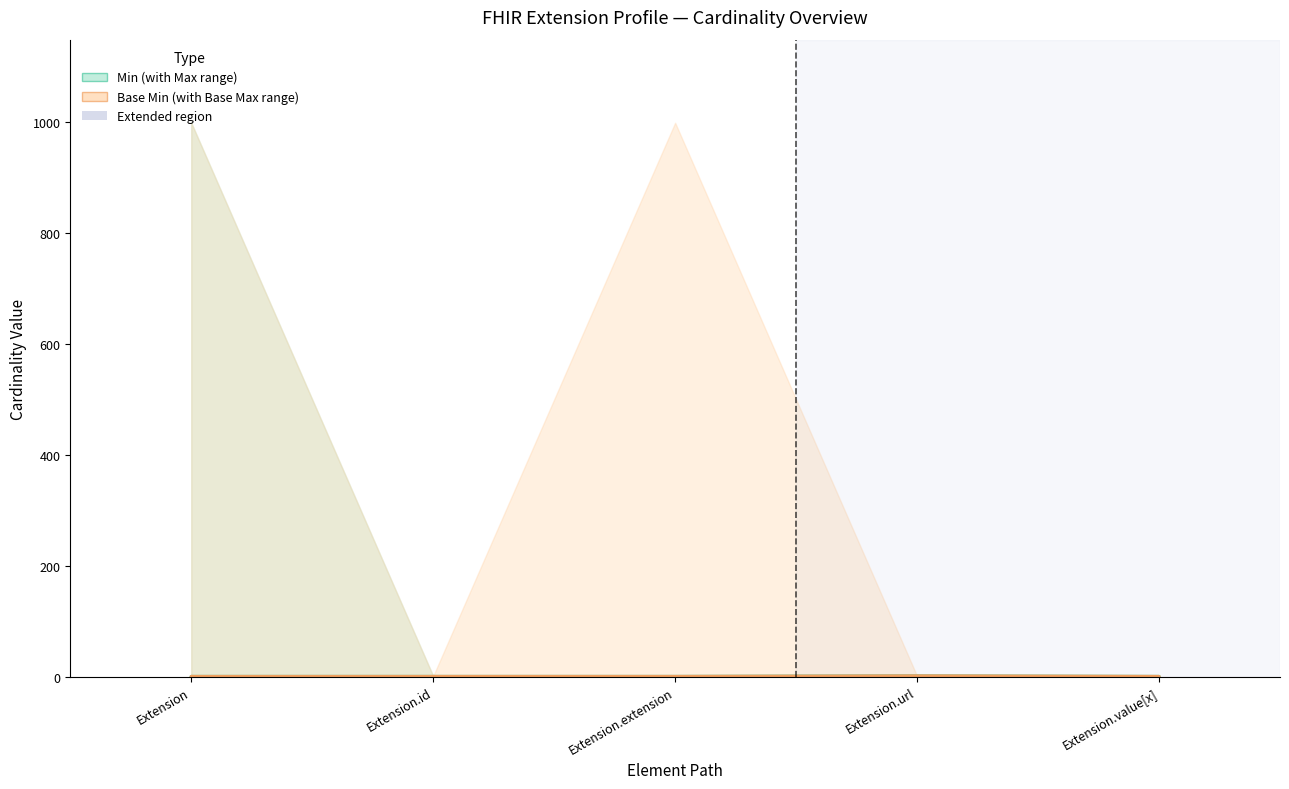

True or false: Min and Base Min intersect in this chart.

False